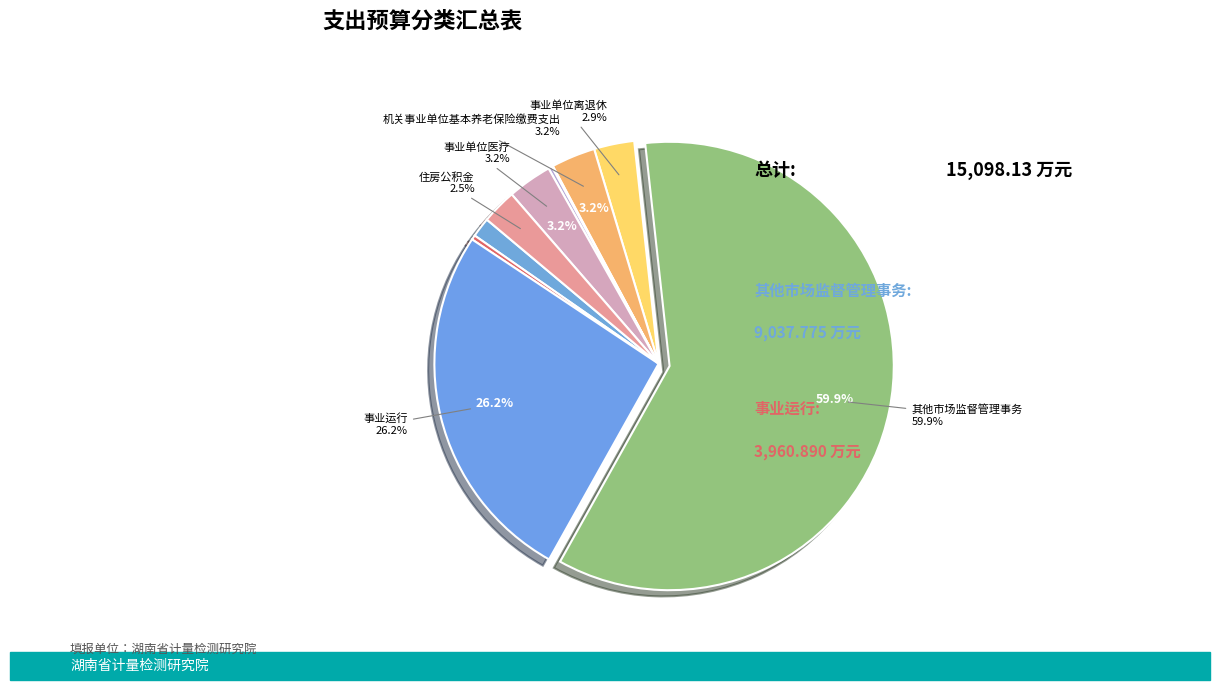

How many slices are in this pie chart?

10